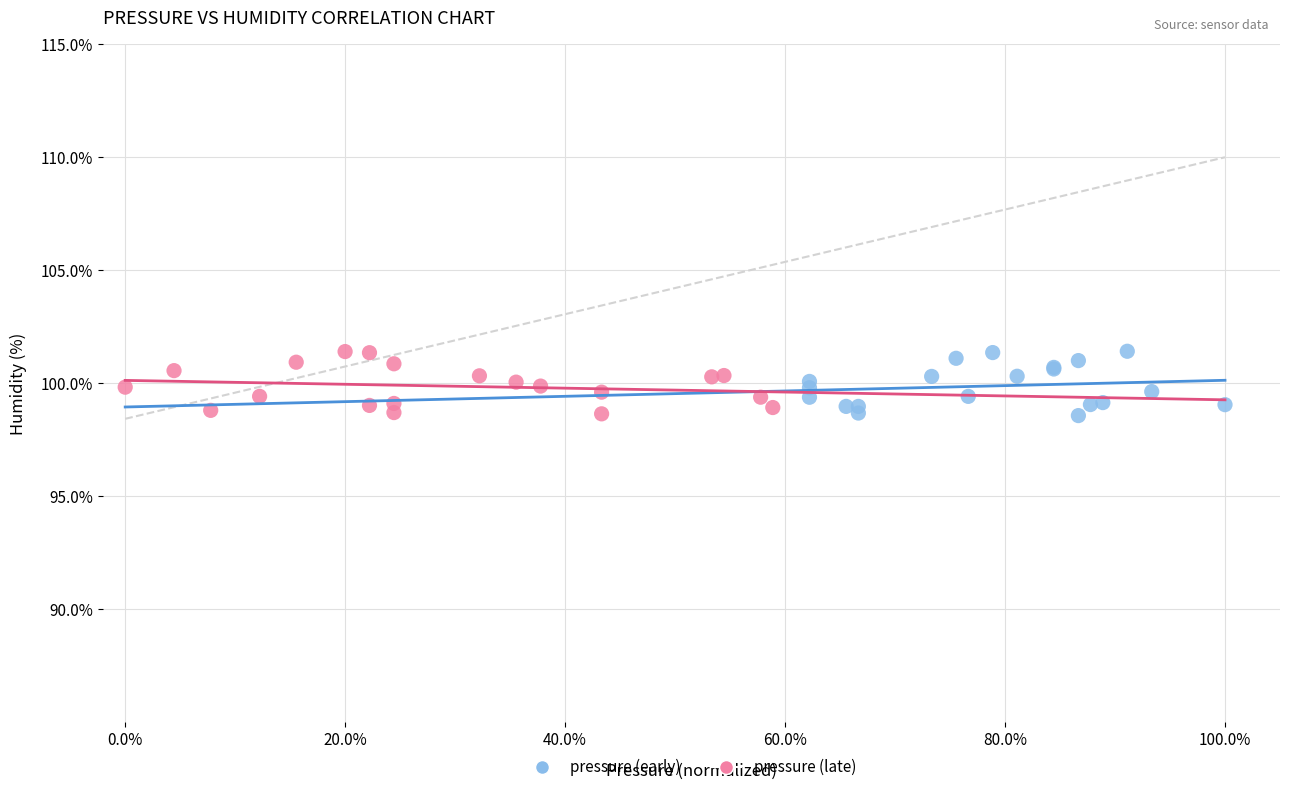

What are all the series names shown in the legend?

pressure (early), pressure (late)